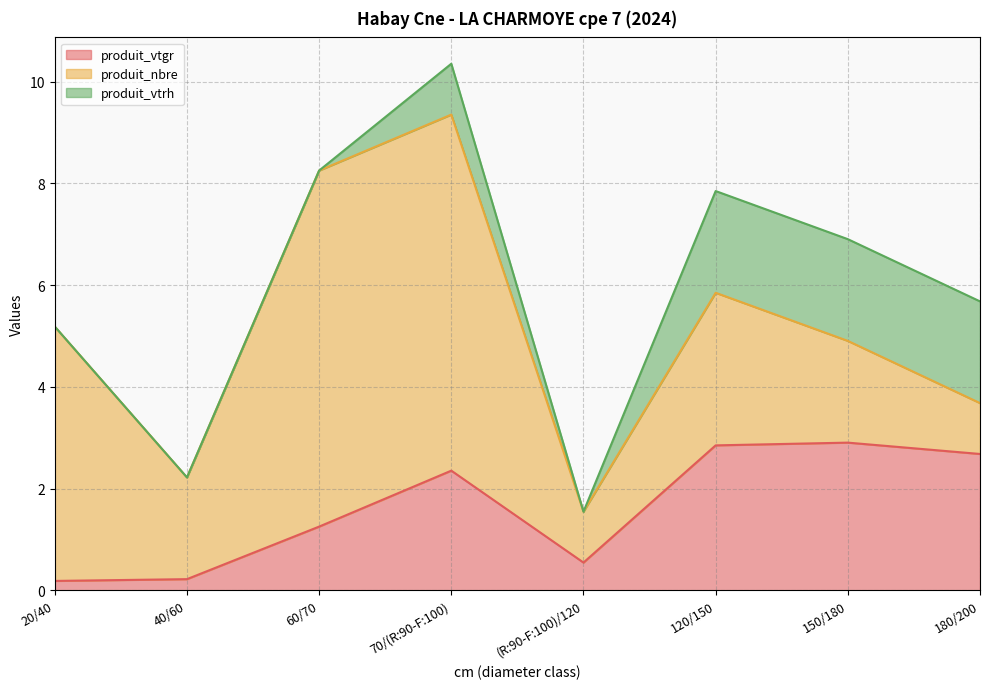

Rank the series by their maximum value, from lowest to highest.

produit_vtrh, produit_vtgr, produit_nbre